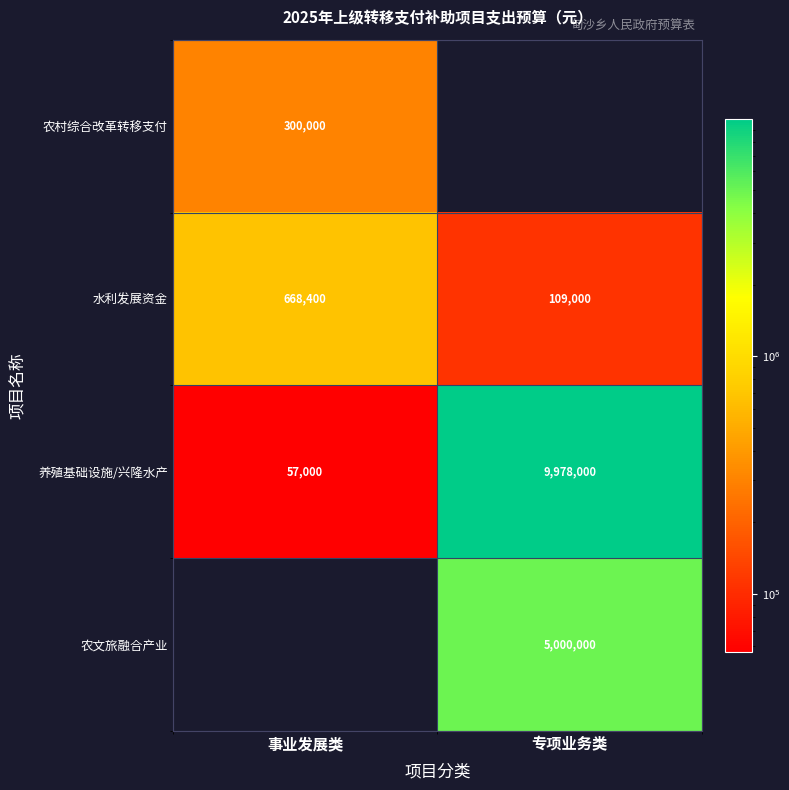

Is the value of 农文旅融合产业 at 专项业务类 greater than the value of 水利发展资金 at 专项业务类?

Yes